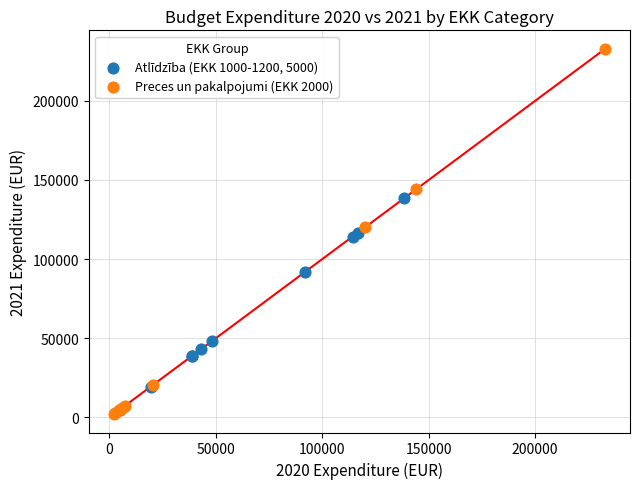

Which series contains the highest Y value?

Preces un pakalpojumi (EKK 2000)